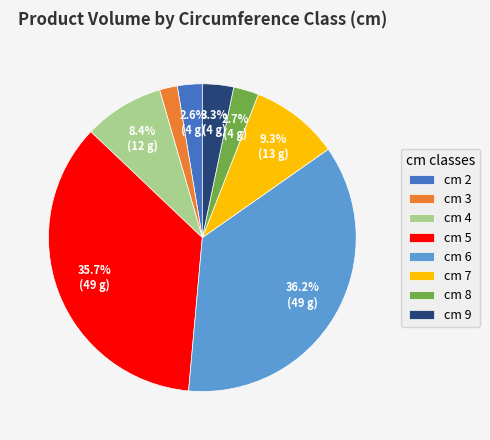

How many slices are in this pie chart?

8